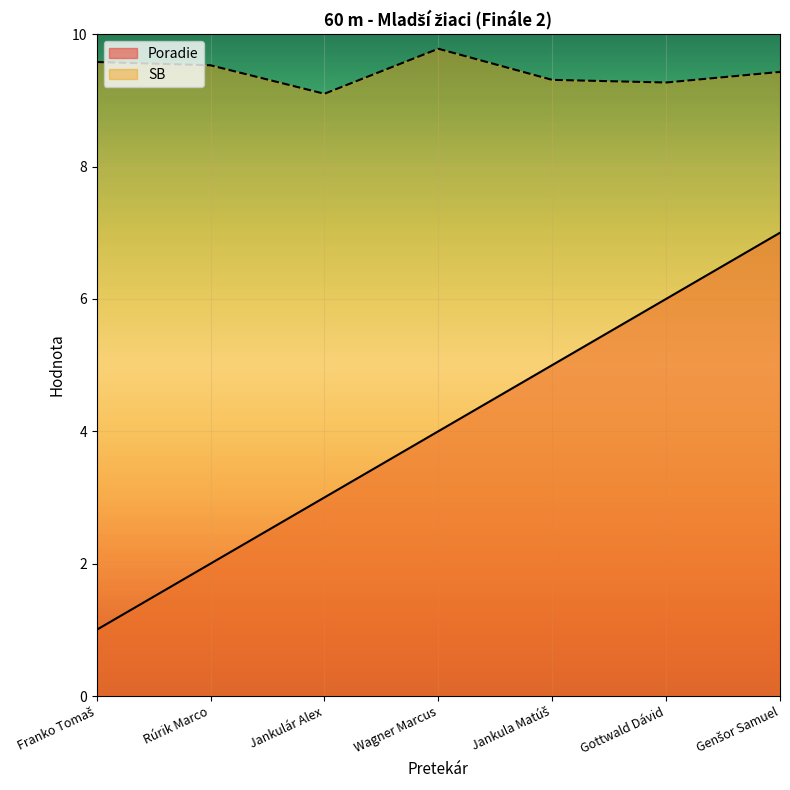

Reading left to right, what are all the values shown in this chart?

Poradie: 1.0	2.0	3.0	4.0	5.0	6.0	7.0
SB: 9.6	9.5	9.1	9.8	9.3	9.3	9.4